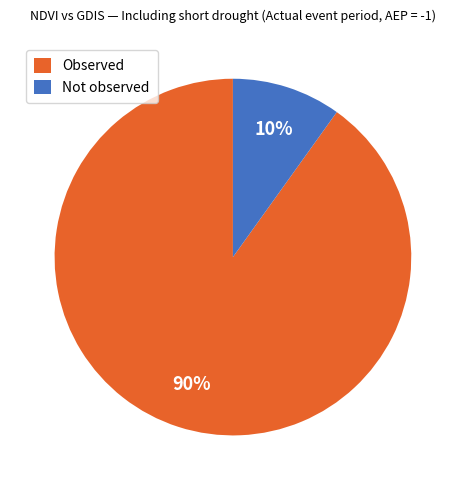

Is it true that Observed is 82% of the pie?

False